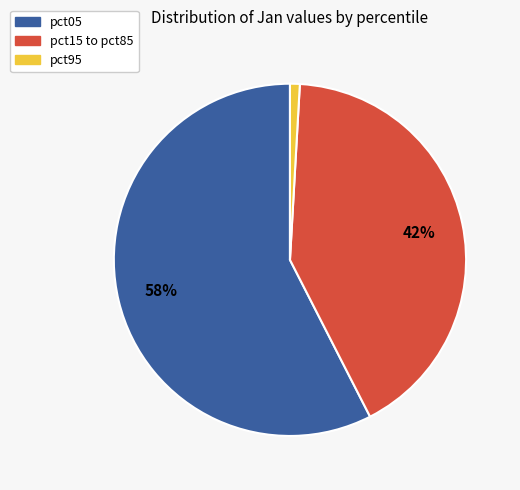

Is there any slice that represents more than half of the pie?

Yes